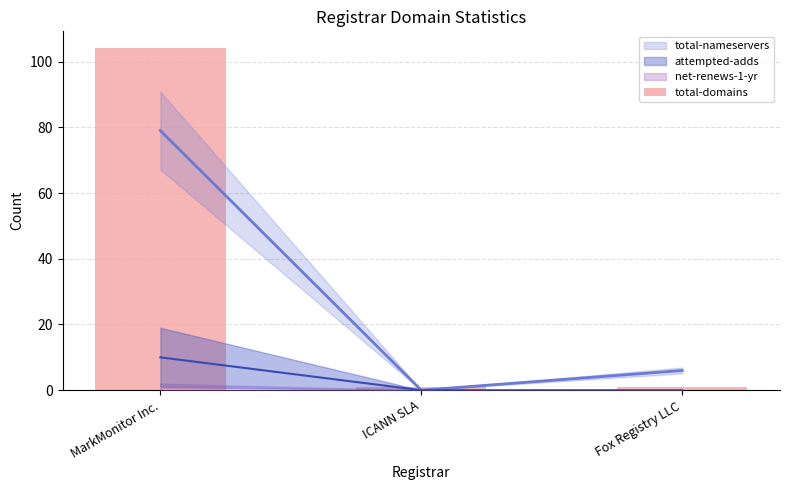

How many bars are there in total?

3